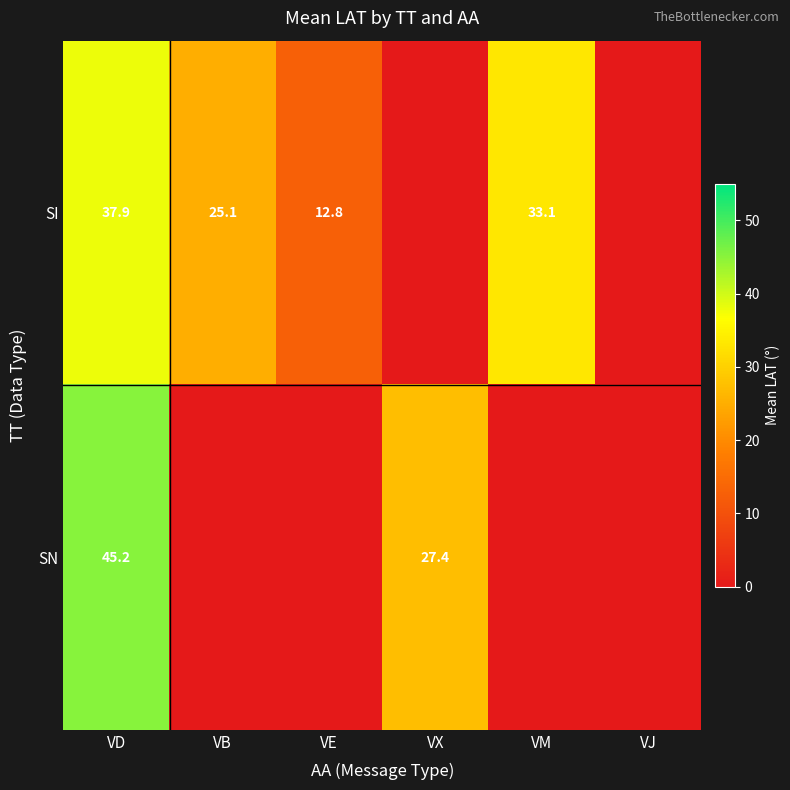

At how many categories does at least one series exceed 15?

4